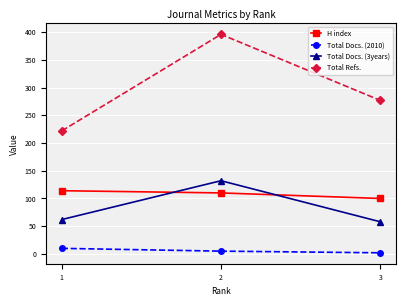

How many series are shown in this chart?

4